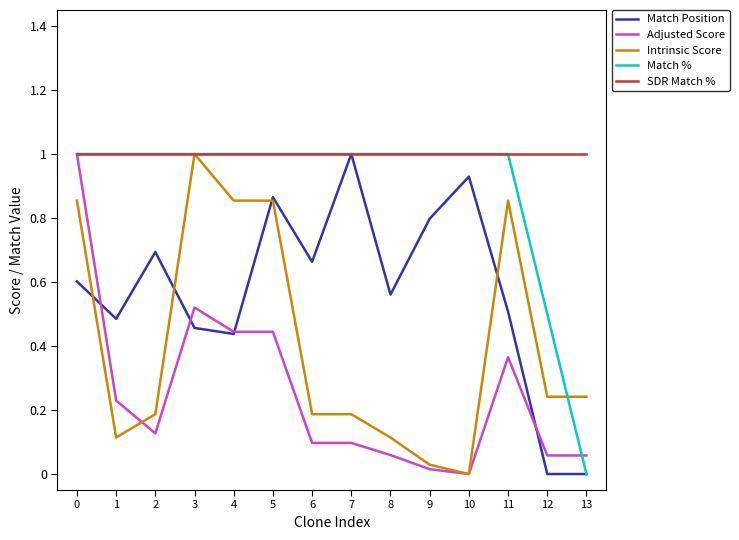

At which label does Intrinsic Score reach its peak?

3